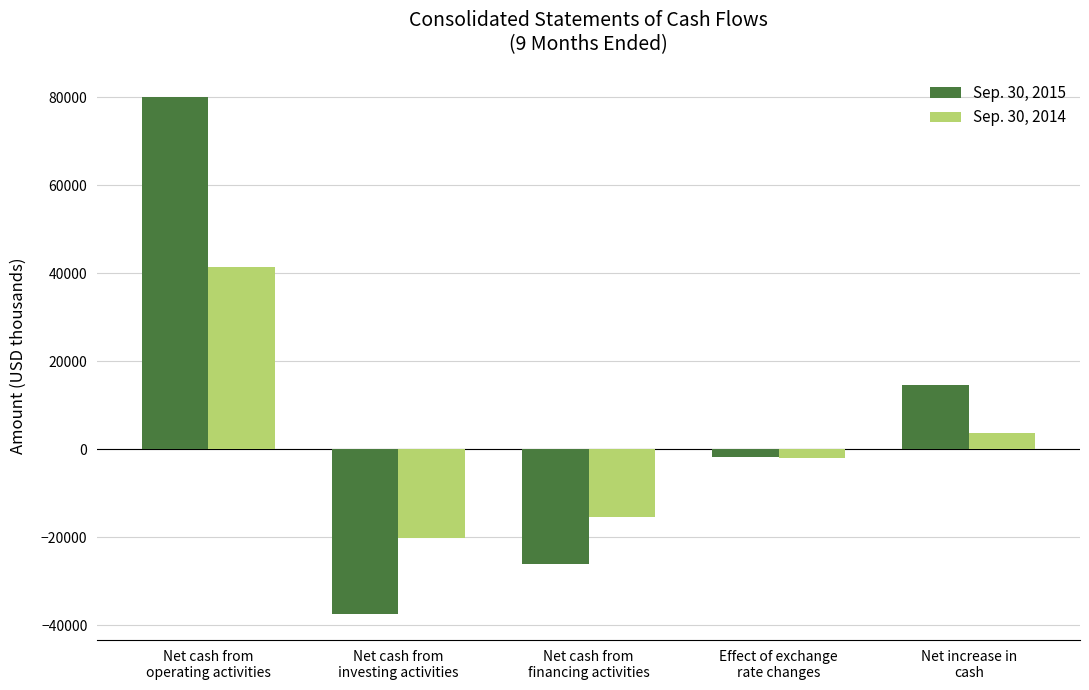

What is the average value of the Sep. 30, 2015 series?

5866